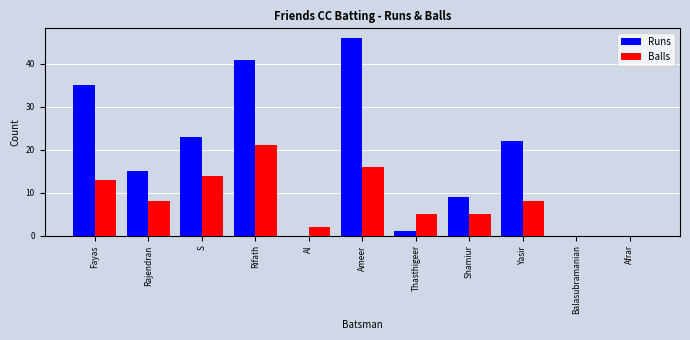

Reading left to right, transcribe all the data shown in this chart.

Runs: Fayas=35	Rajendran=15	S=23	Rifath=41	Al=0	Ameer=46	Thasthigeer=1	Shamiur=9	Yasir=22	Balasubramanian=0	Afrar=0
Balls: Fayas=13	Rajendran=8	S=14	Rifath=21	Al=2	Ameer=16	Thasthigeer=5	Shamiur=5	Yasir=8	Balasubramanian=0	Afrar=0